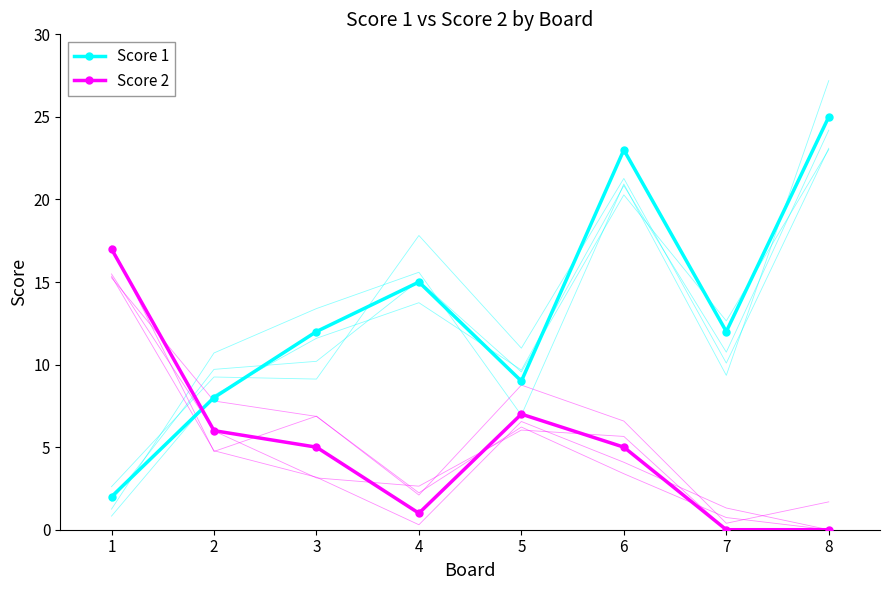

Which series has the largest range (max minus min)?

Score 1